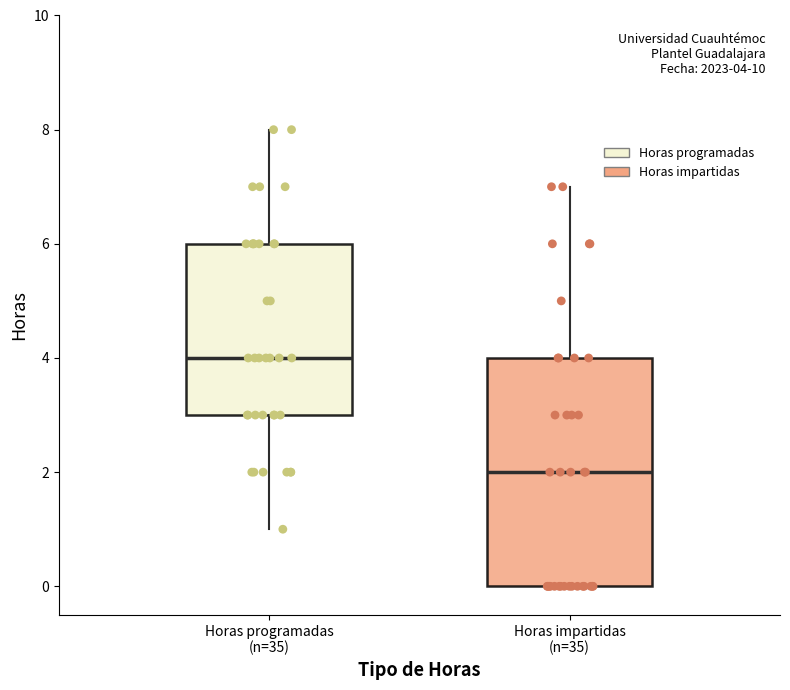

Which box is the tallest, from its lower edge to its upper edge?

Horas impartidas (n=35)